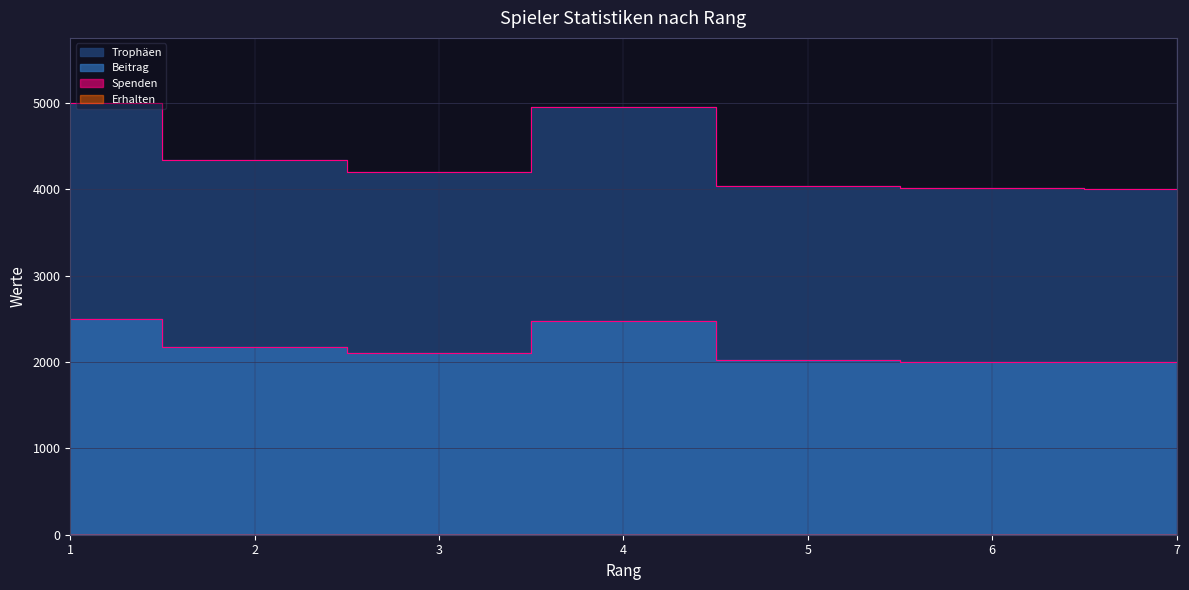

Which category has the lowest value in the Trophäen series?

7